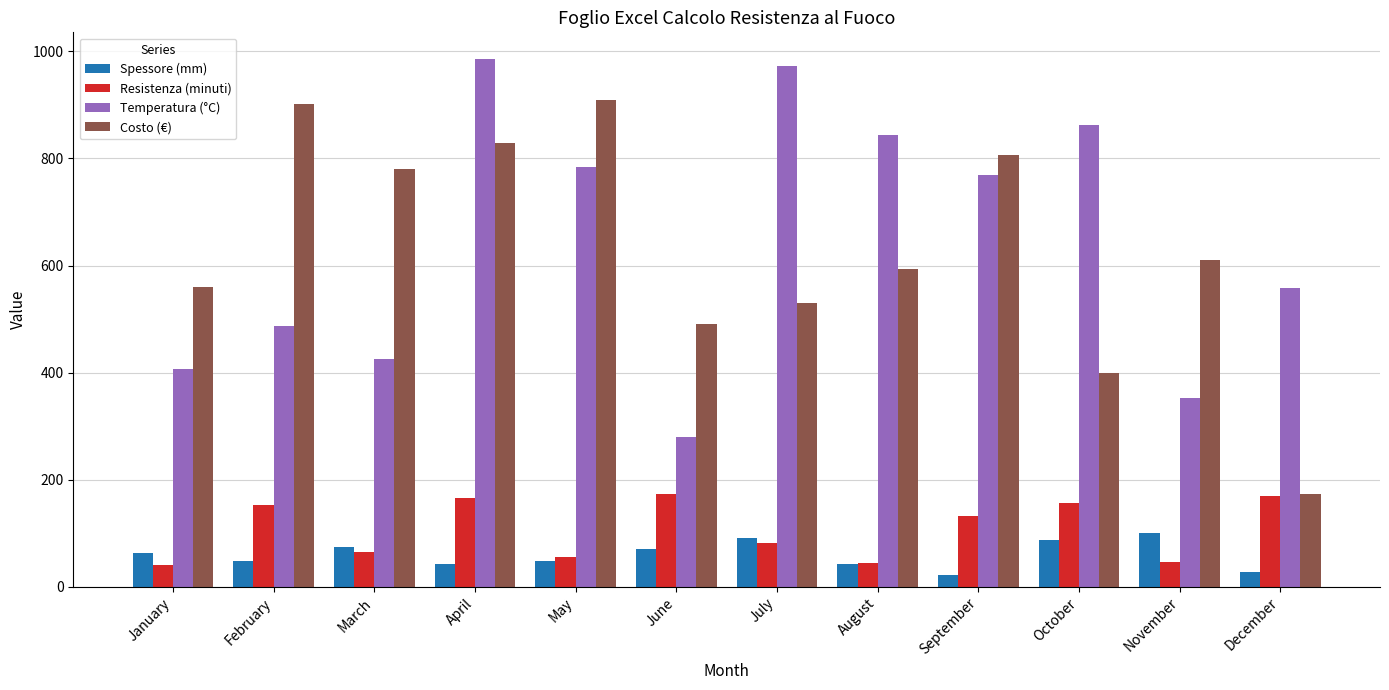

List the series in order of their peak value, highest first.

Temperatura (°C), Costo (€), Resistenza (minuti), Spessore (mm)